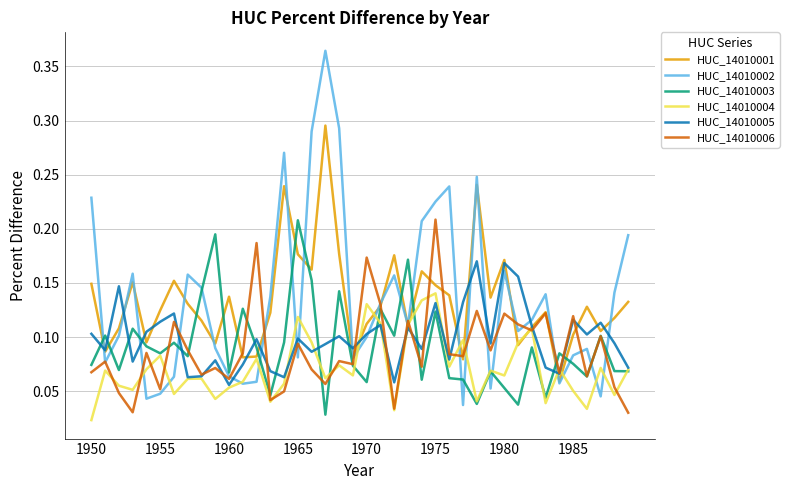

Which series has the widest spread of values?

HUC_14010002